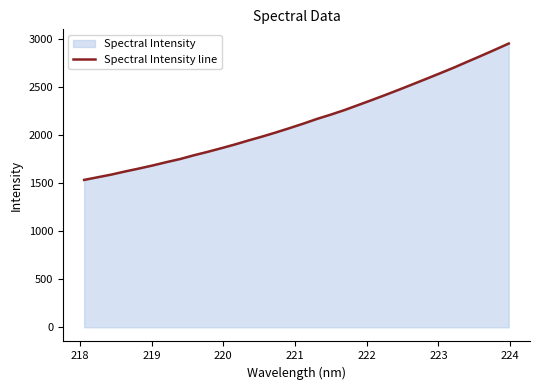

What is the average value?

2150.8